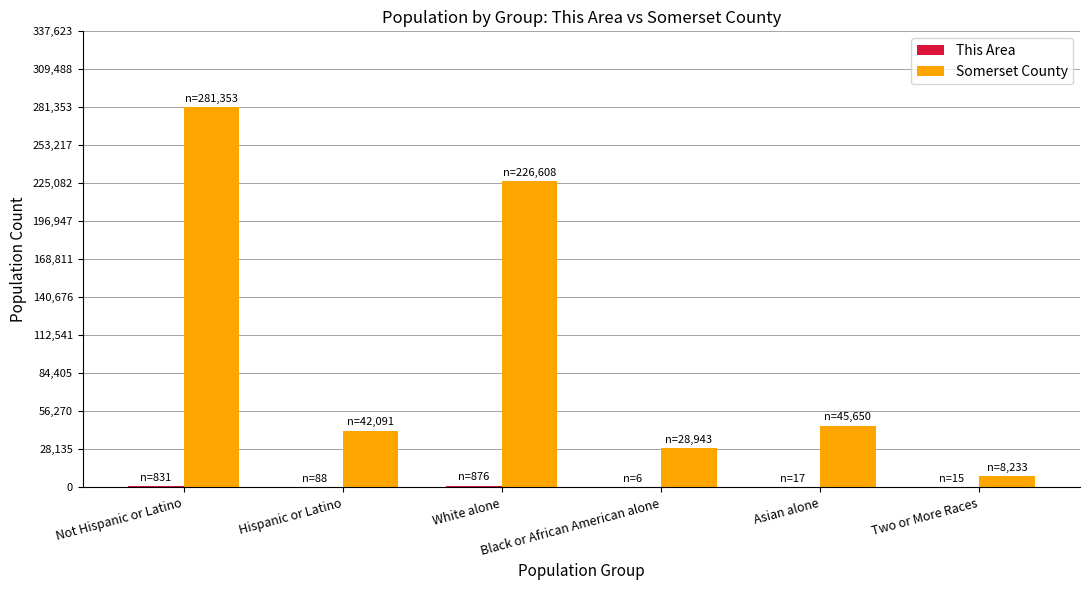

Is it true that Somerset County equals 55522 at White alone?

False